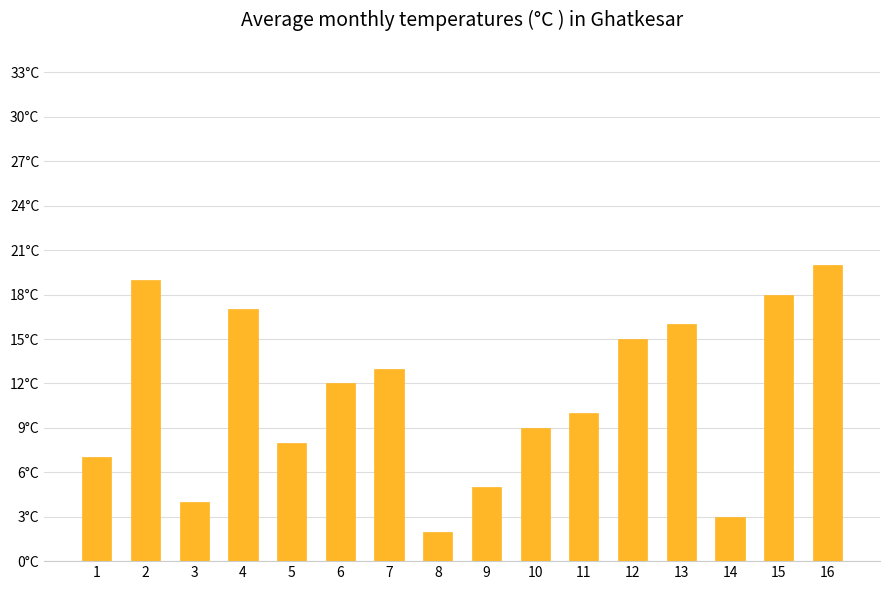

What is the minimum value shown in the chart?

2